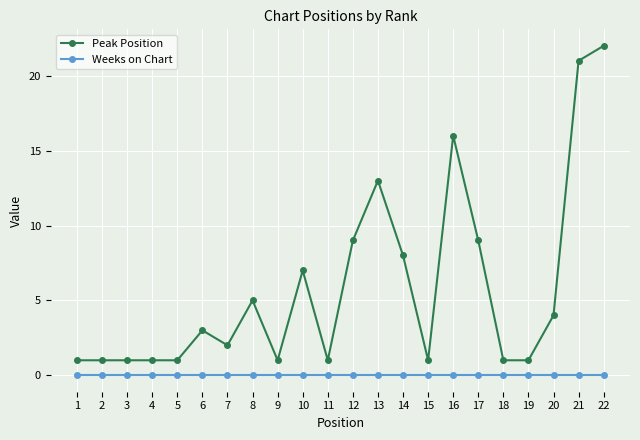

How many values in the Peak Position series are below 3?

11